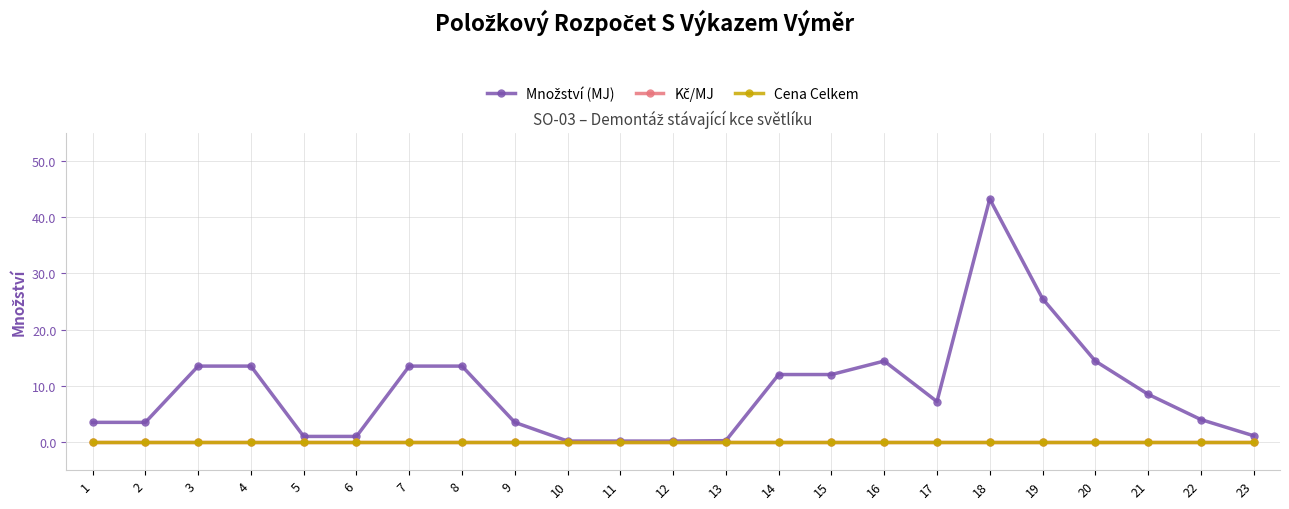

True or false: Množství (MJ) has more than 2 interior local peaks.

False